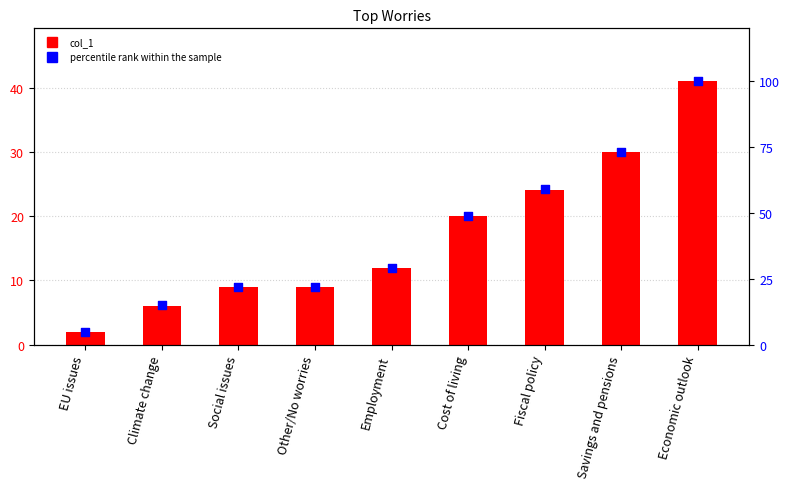

Which series reaches the minimum Y coordinate?

col_1